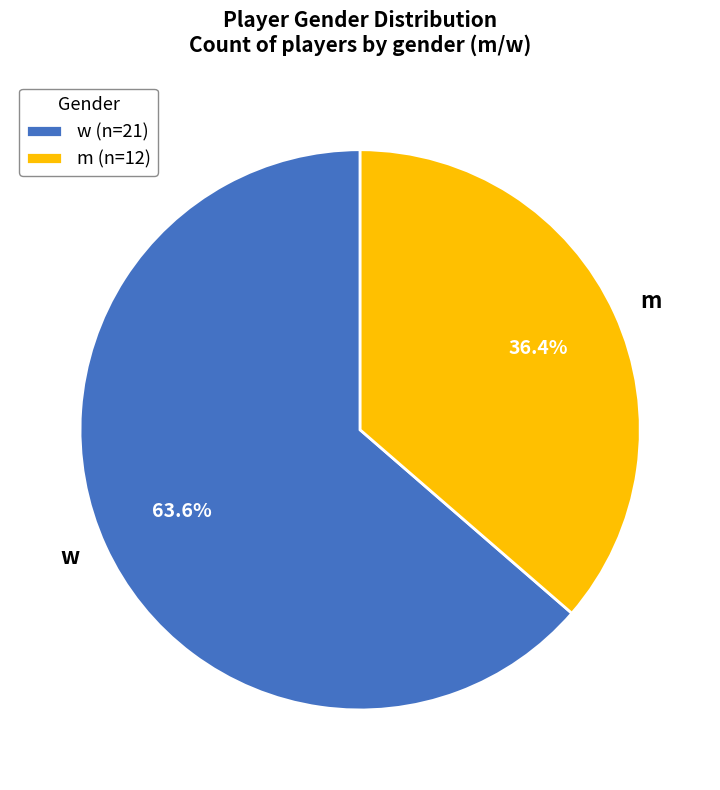

Rank the categories by value from highest to lowest.

w, m